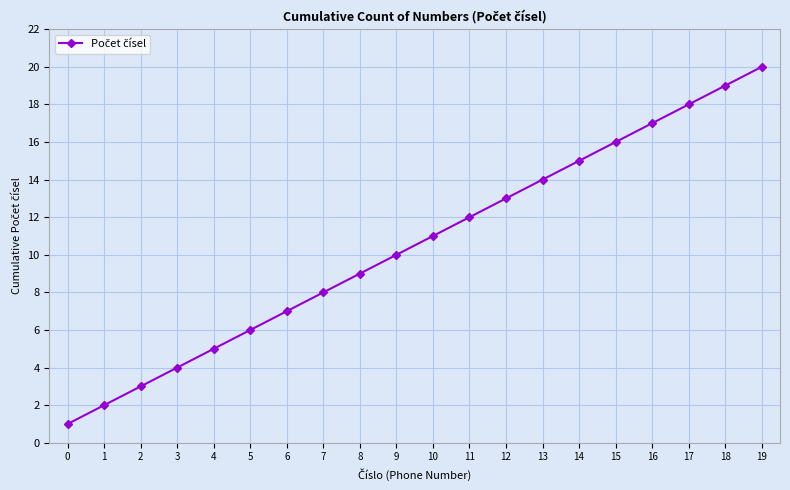

Is this an area chart (filled region under the line)?

No